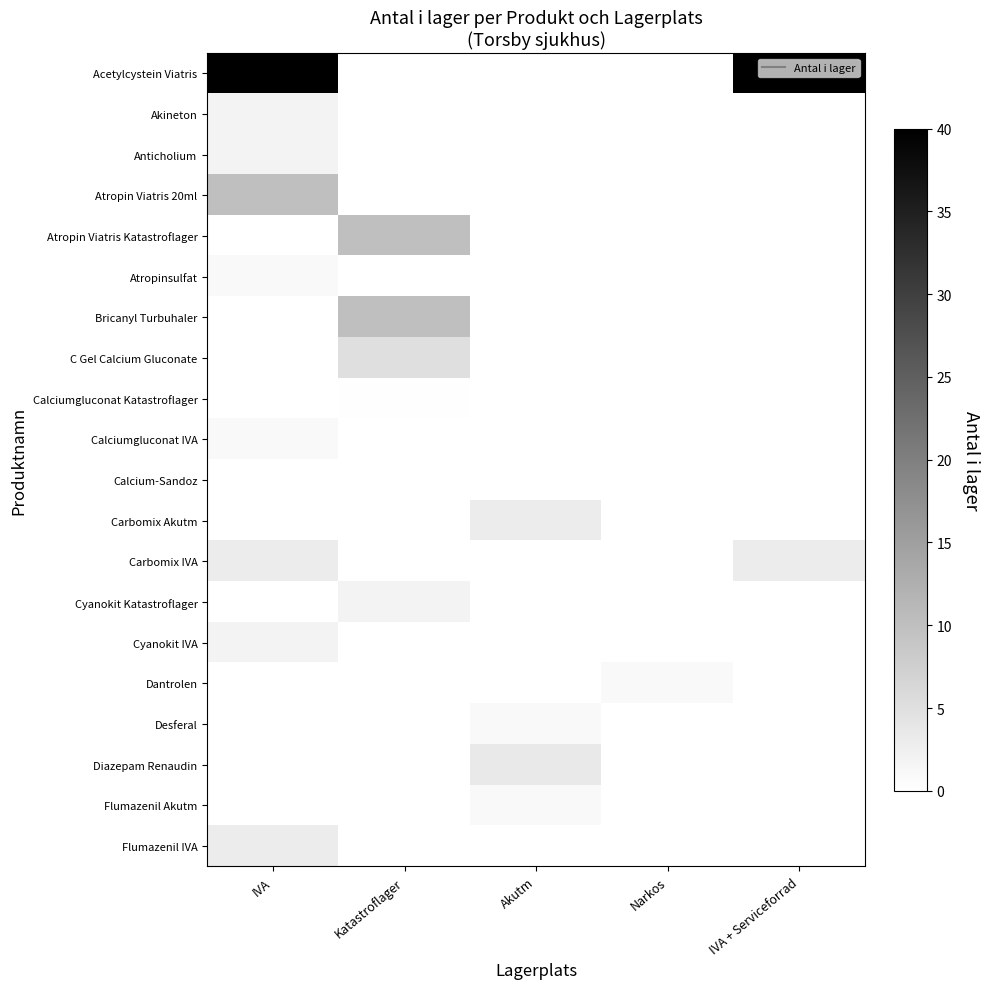

Count the number of data series in this chart.

20